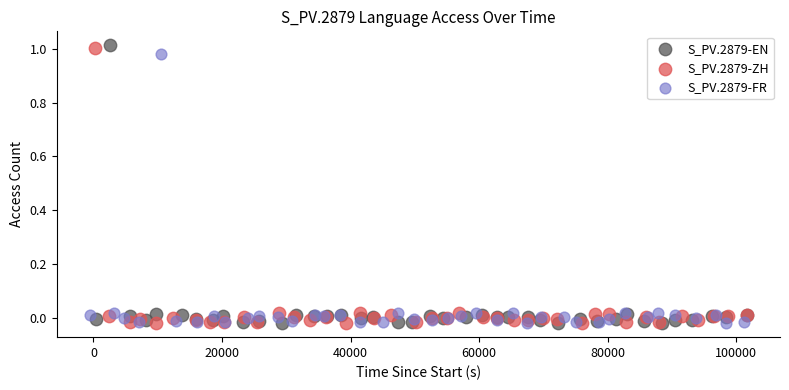

What are all the series names shown in the legend?

S_PV.2879-EN, S_PV.2879-ZH, S_PV.2879-FR